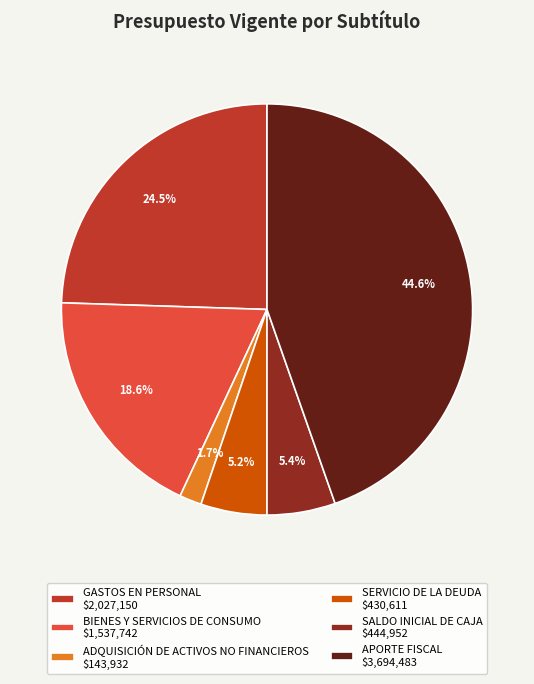

To the nearest percent, what percentage of the pie is ADQUISICIÓN DE ACTIVOS NO FINANCIEROS?

2%